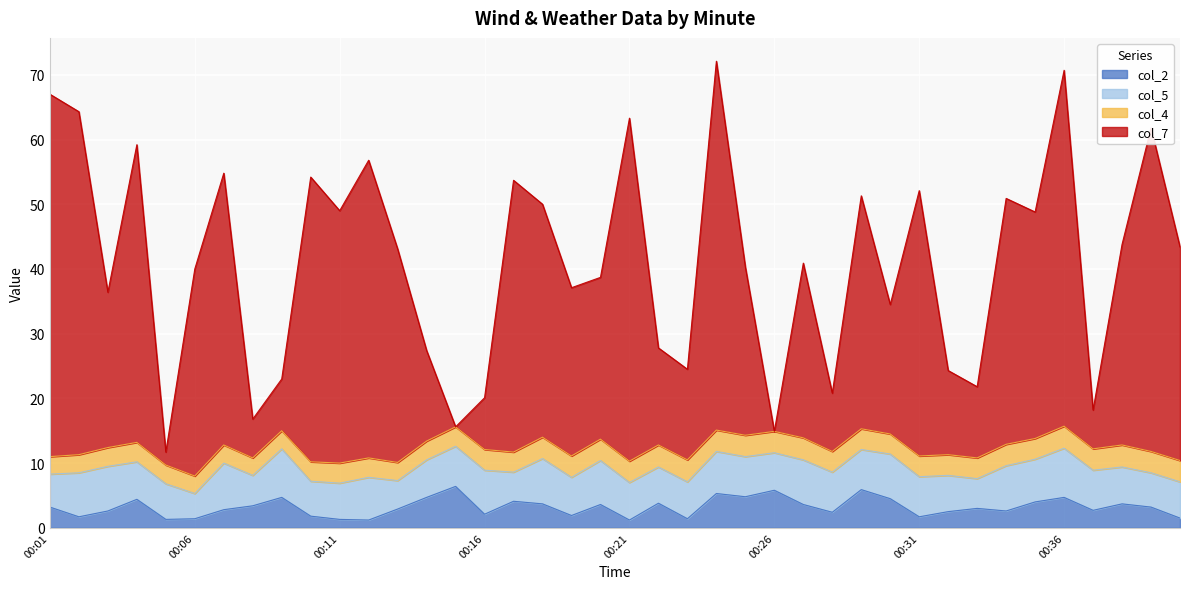

What is the value of the col_7 point at the 6th from the left?

40.0